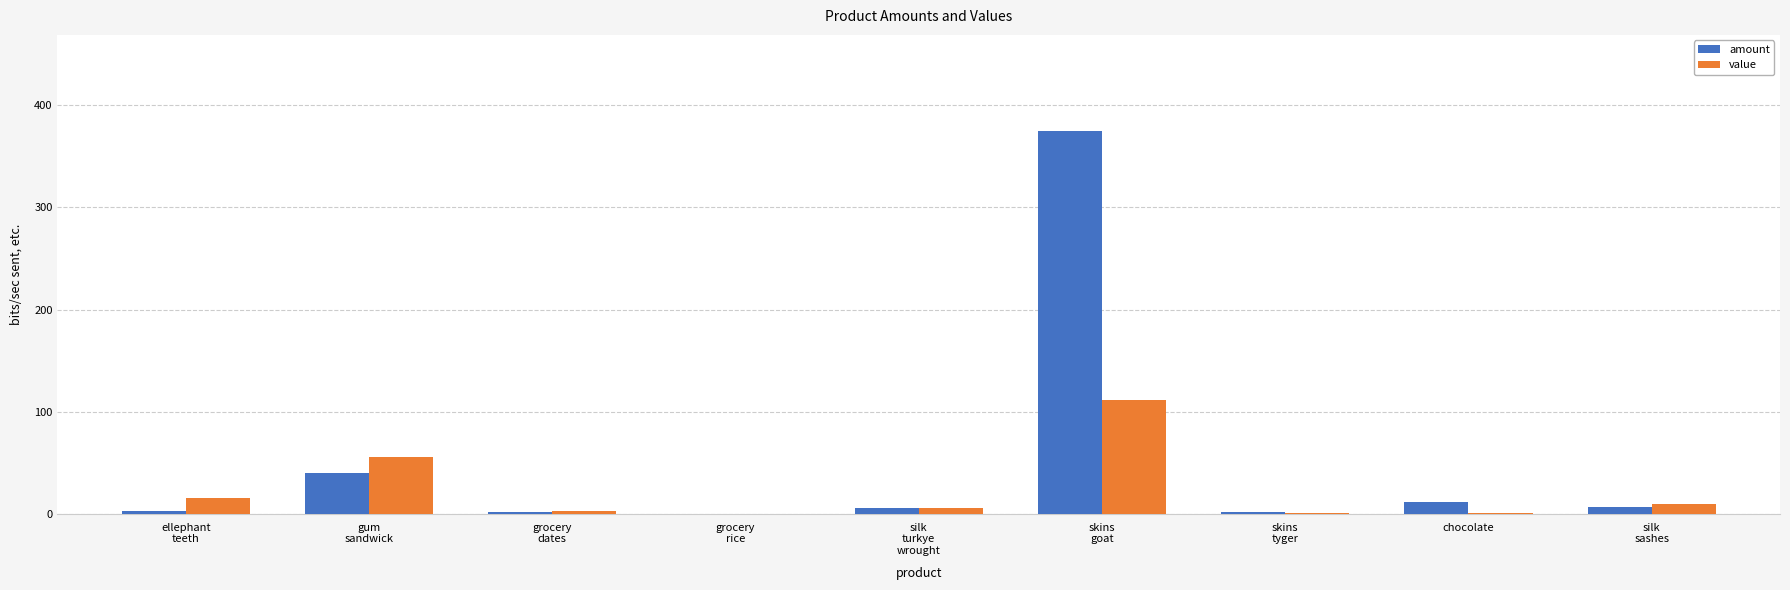

What is the sum of all value values?

205